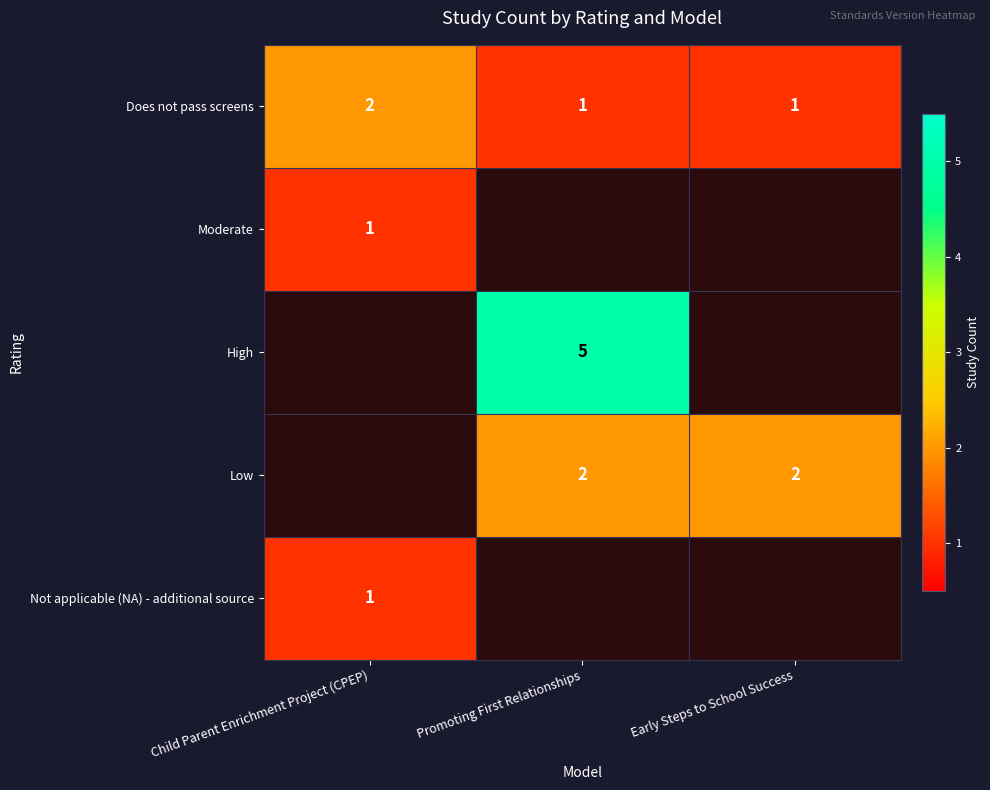

Between Early Steps to School Success and Child Parent Enrichment Project (CPEP), which is larger?

Child Parent Enrichment Project (CPEP)